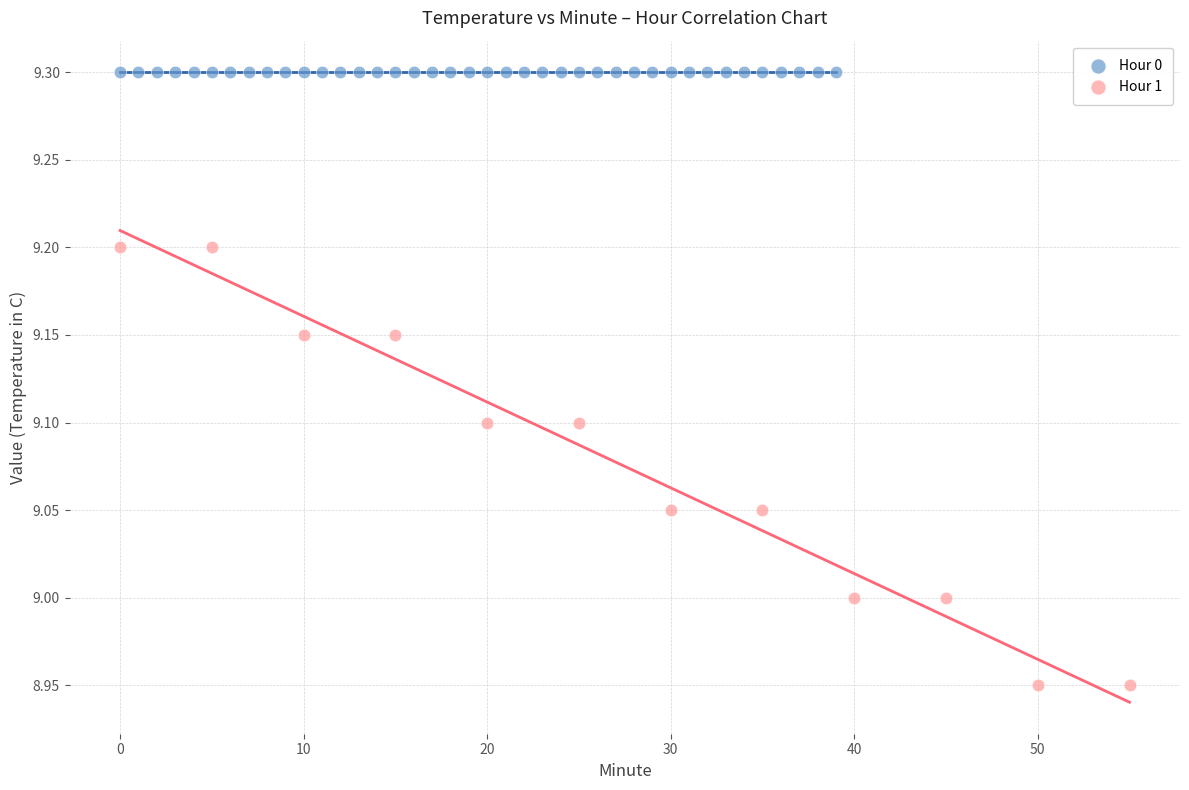

Which series reaches the maximum Y coordinate?

Hour 0